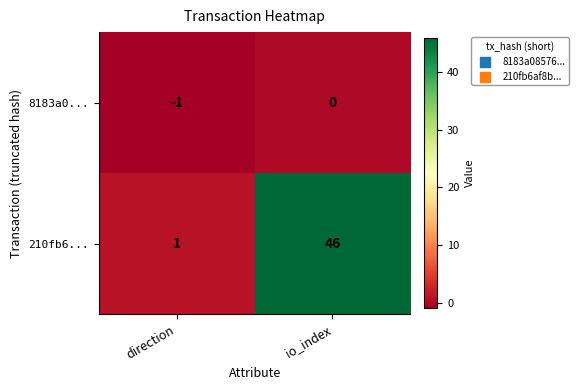

What is the sum of all 210fb6... values?

47